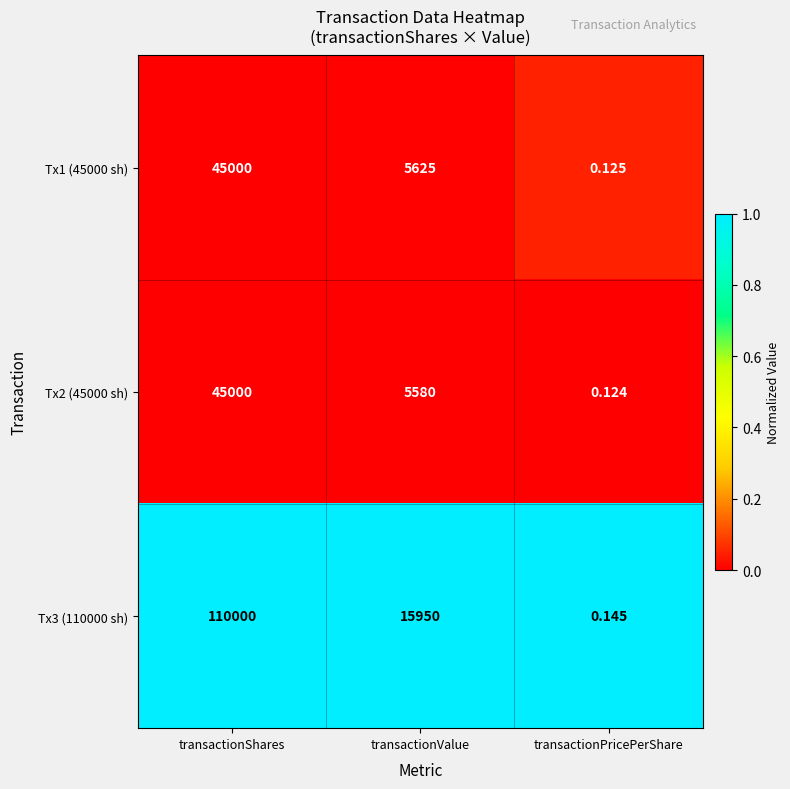

Count the number of data series in this chart.

3